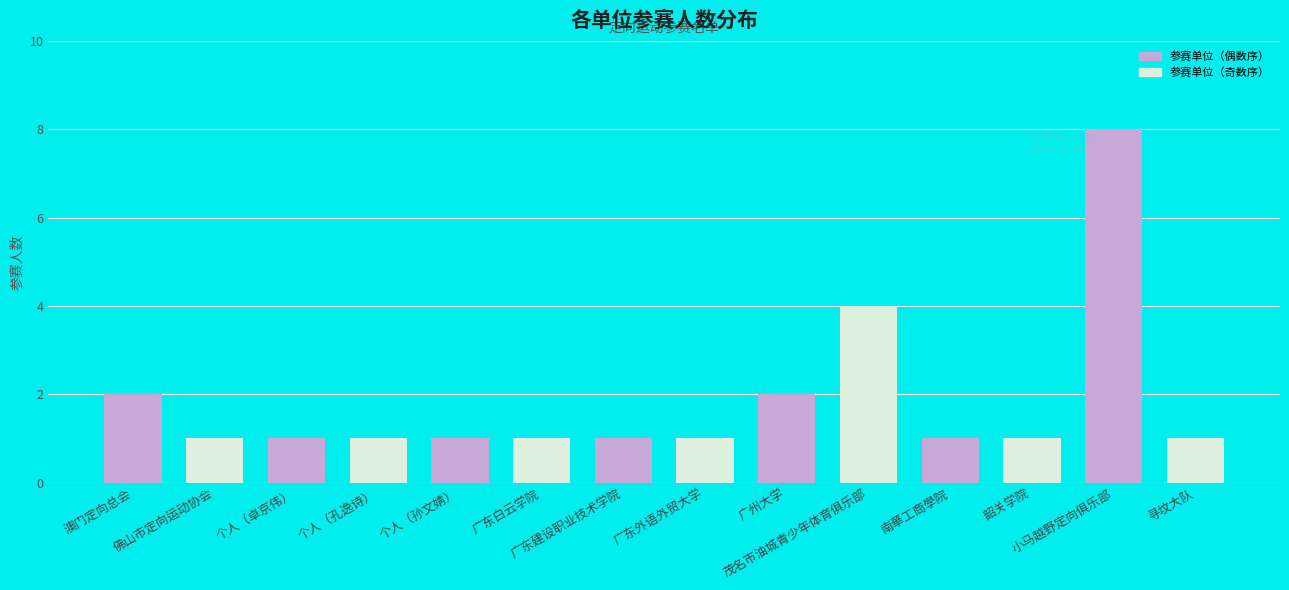

Approximately how many times larger is the value at 小马越野定向俱乐部 compared to 澳门定向总会?

4.0